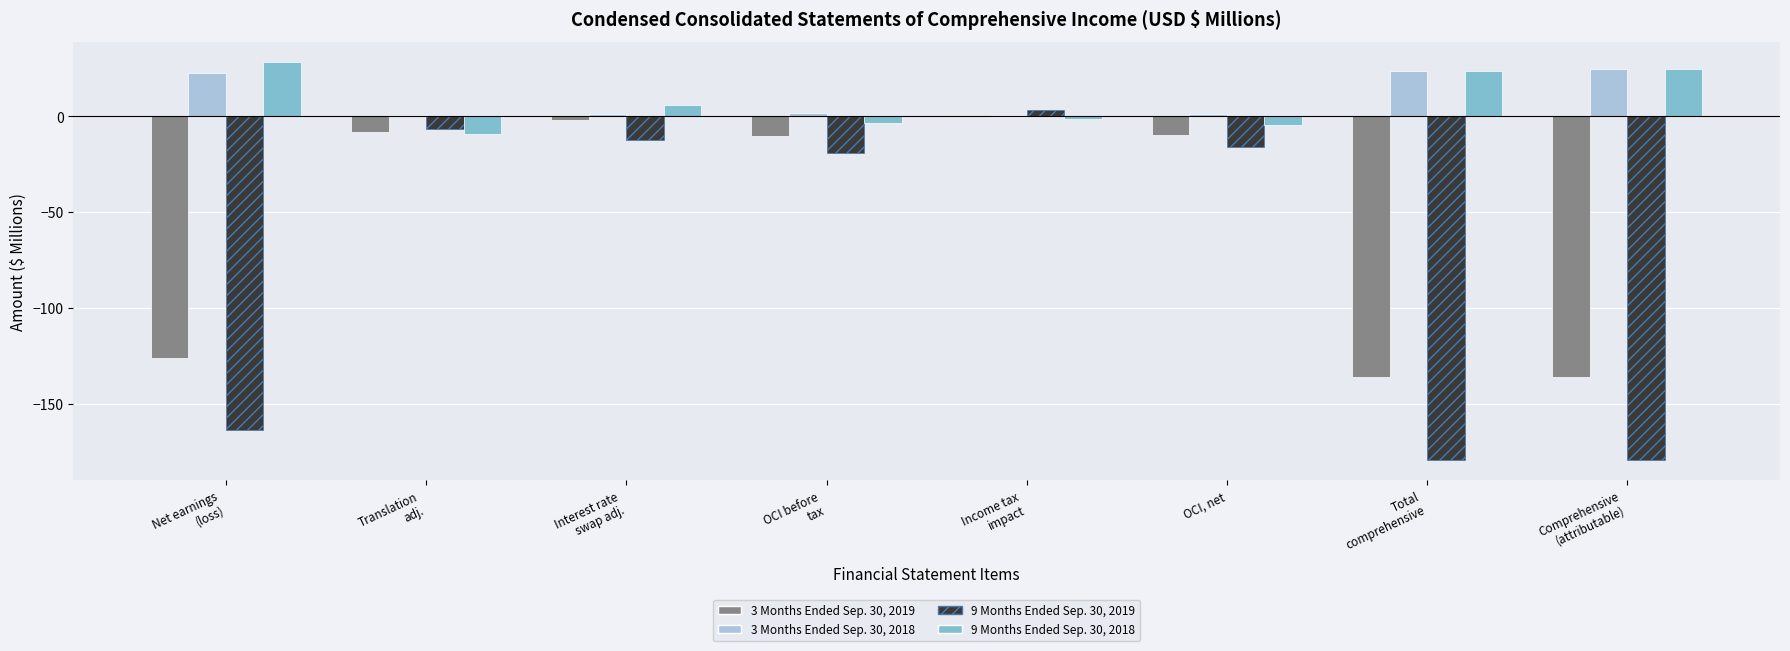

How many groups of bars are there?

8